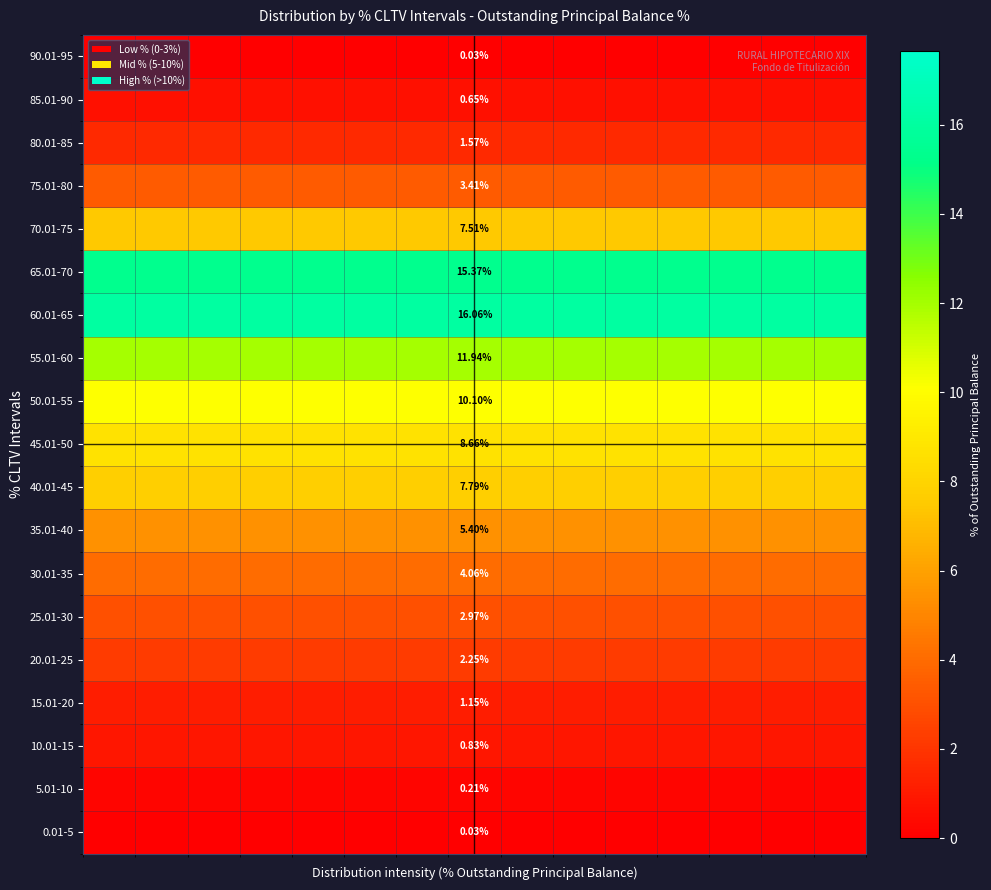

What is the maximum value shown in the chart?

16.1